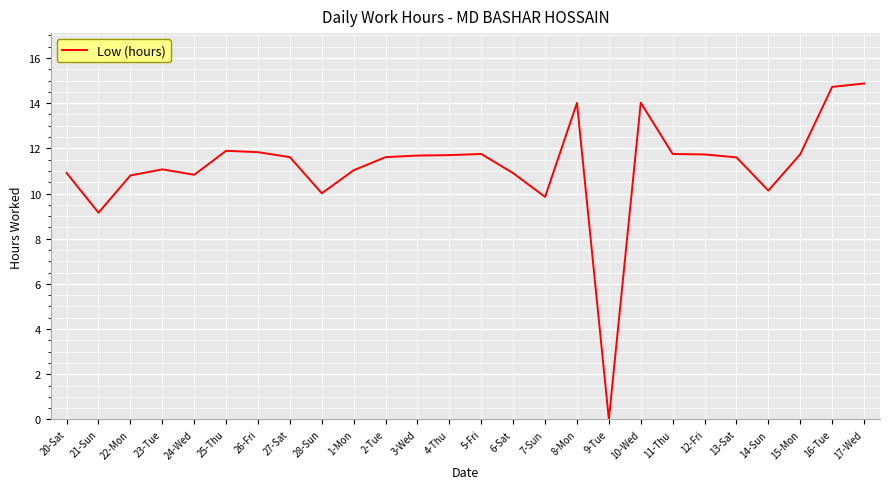

Count the number of data series in this chart.

1